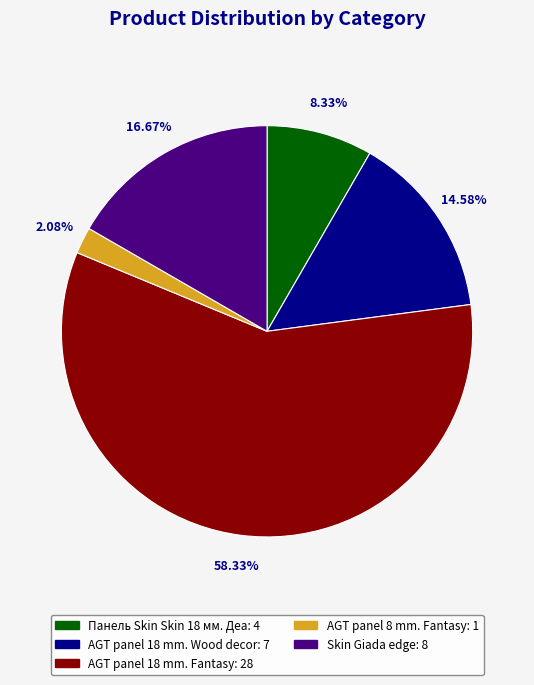

How many slices are in this pie chart?

5